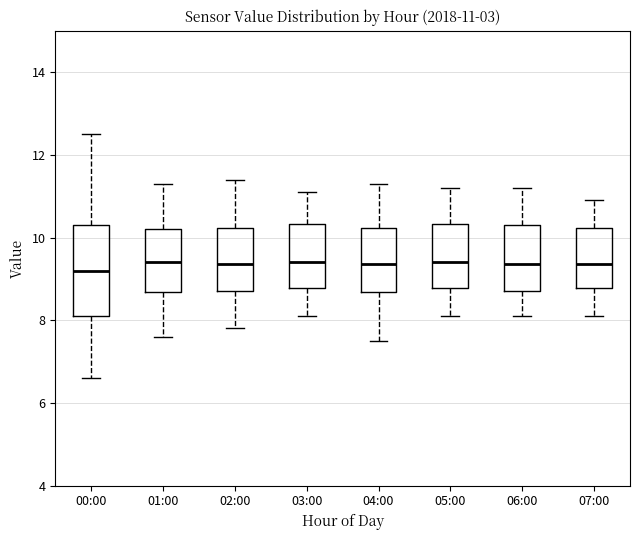

Which box is the tallest, from its lower edge to its upper edge?

00:00